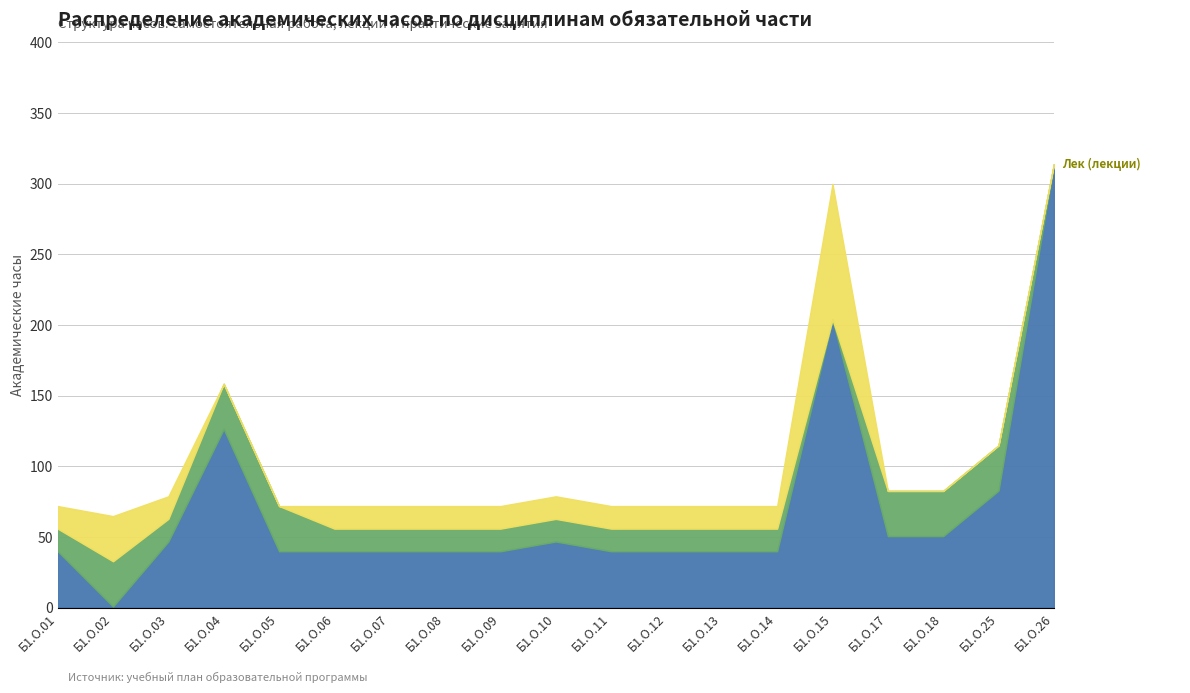

Reading left to right, extract all data points from this chart.

СР: 39.8	0.7	46.7	126.3	39.8	39.8	39.8	39.8	39.8	46.7	39.8	39.8	39.8	39.8	203.8	50.5	50.5	82.7	313.6
Лек: 16.0	32.0	16.0	0.0	0.0	16.0	16.0	16.0	16.0	16.0	16.0	16.0	16.0	16.0	96.0	0.0	0.0	0.0	0.0
Пр: 16.0	32.0	16.0	32.0	32.0	16.0	16.0	16.0	16.0	16.0	16.0	16.0	16.0	16.0	0.0	32.0	32.0	32.0	0.0